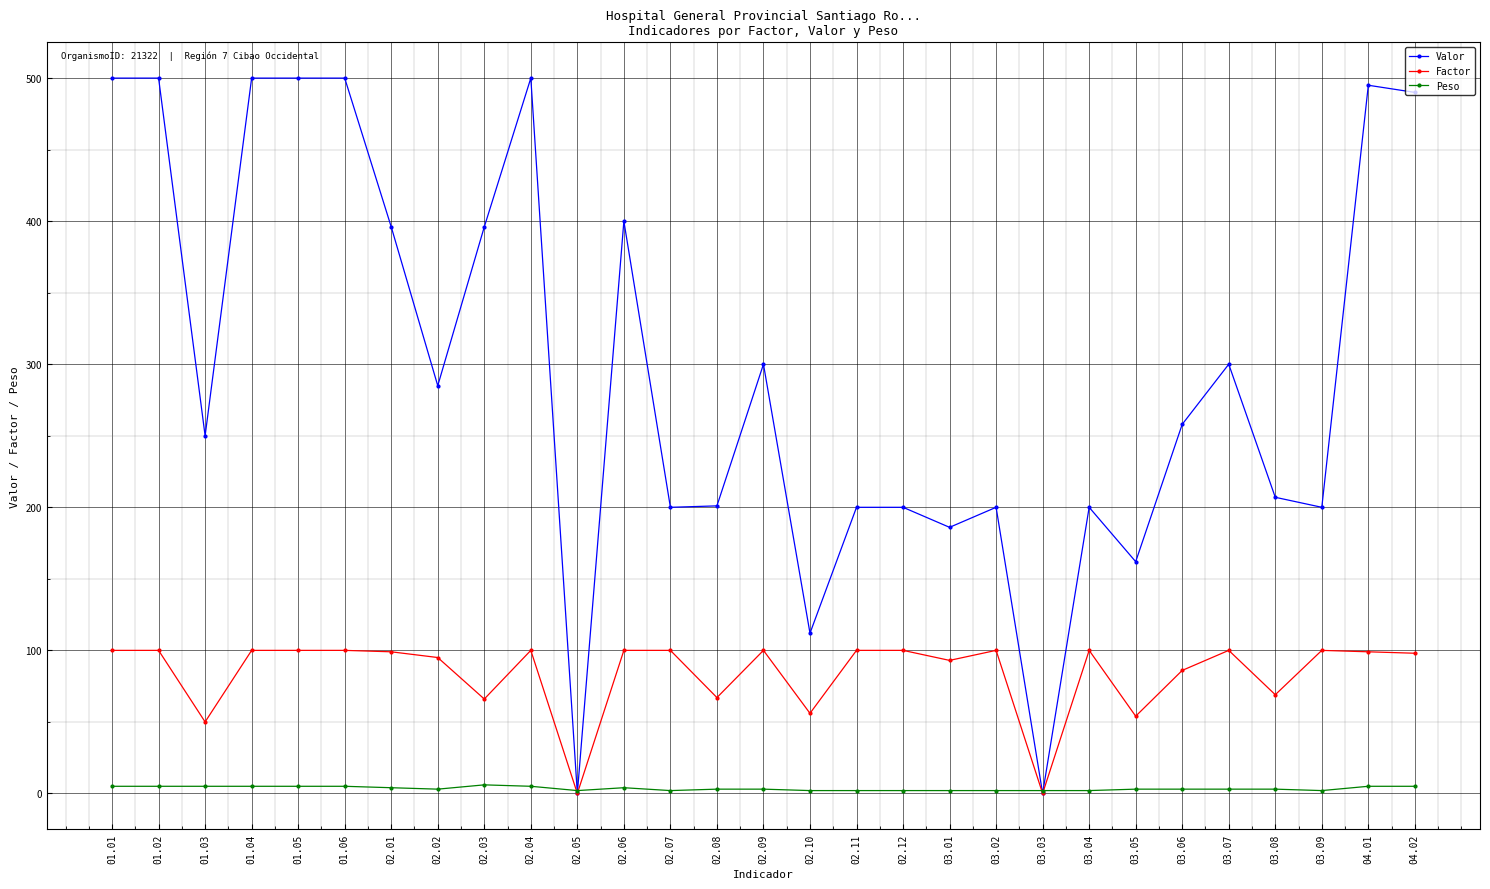

What is the sum of all Valor values?

8638